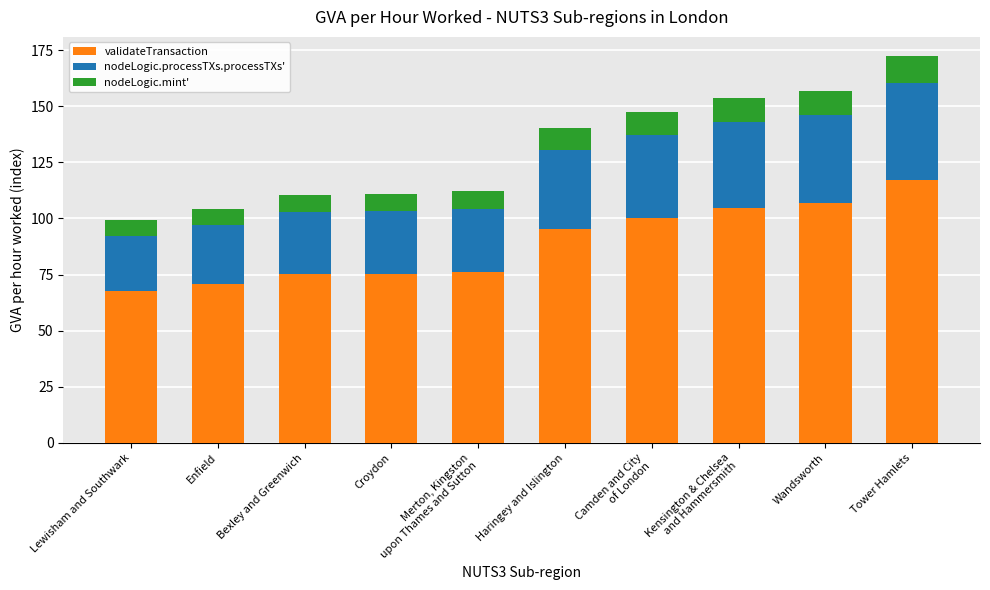

What is the difference between the second highest and minimum values in the validateTransaction series?

39.2